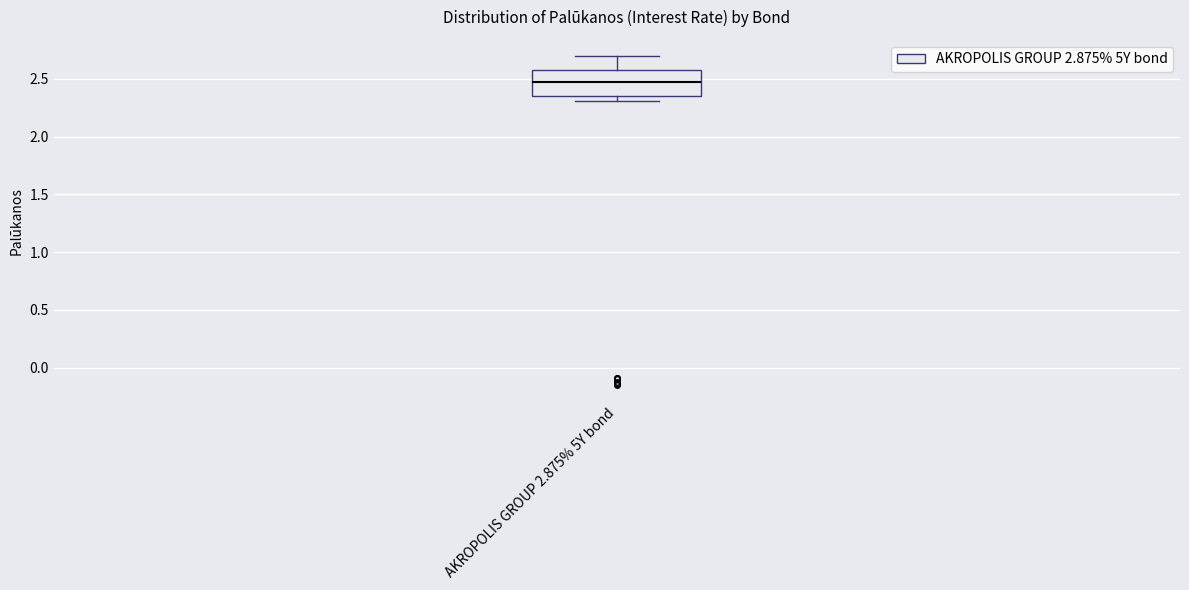

Read this box plot against the y-axis: the position of the median line, the range covered by the box, and the ends of both whiskers. The values are not printed on the chart, so give them approximately, as read against the axis.

median 2.45, box 2.35 to 2.60, whiskers 2.30 to 2.70